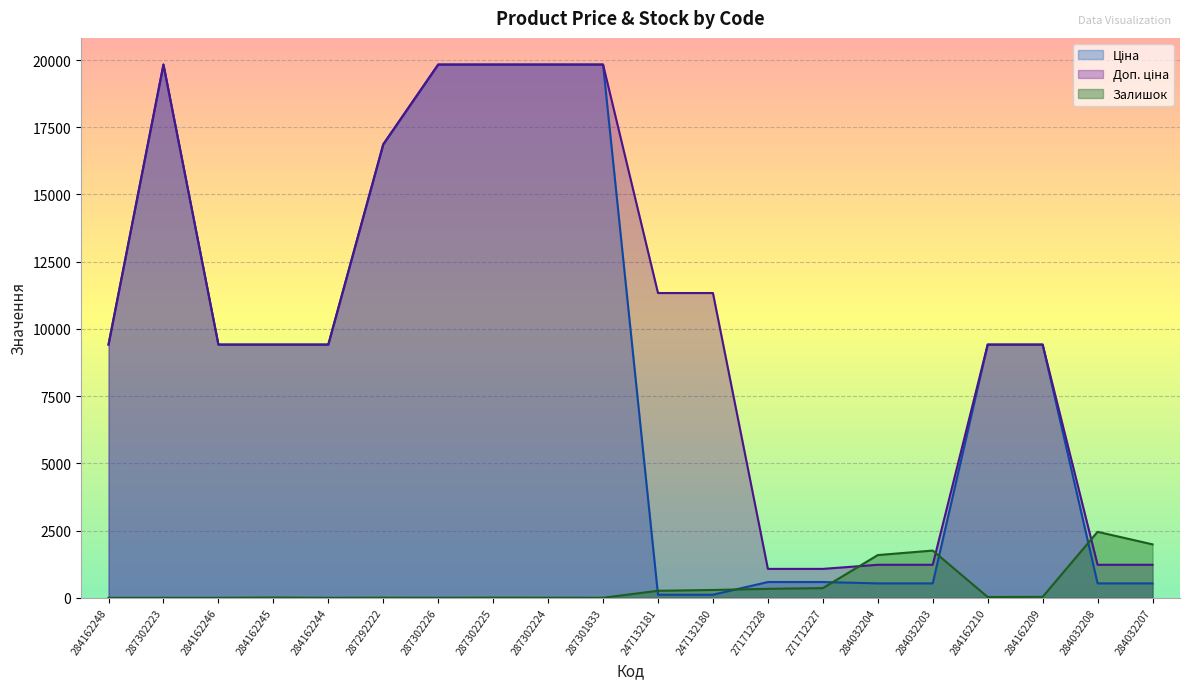

What is the total value across all series at 271712227?

2019.4